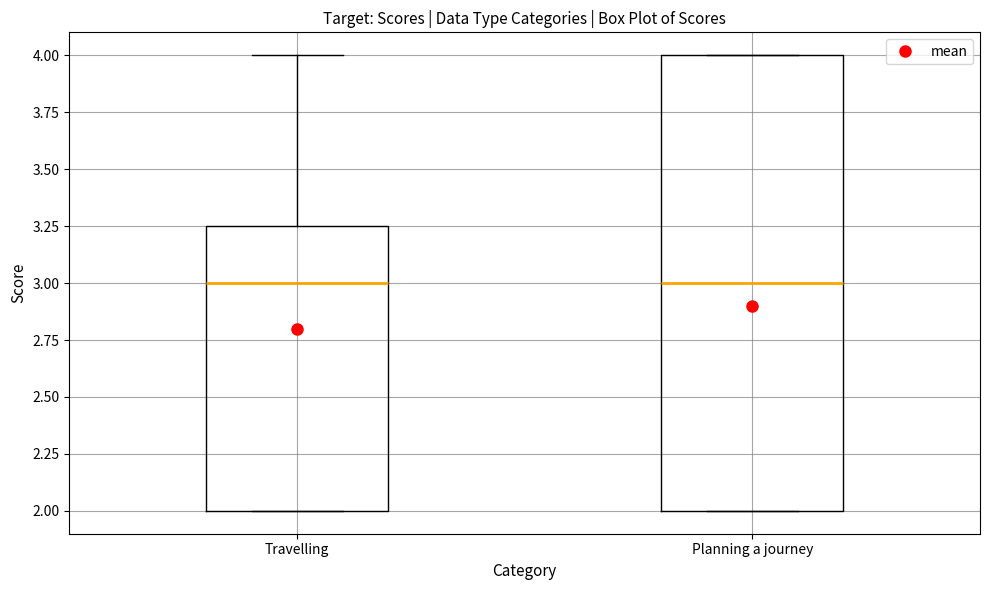

Reading left to right, transcribe this box plot: for each box, give where its median line is, the range the box spans, and where its two whiskers end, as read against the y-axis. The values are not printed on the chart, so give them approximately, as read against the axis.

Travelling: median 3.00, box 2.00 to 3.25, whiskers 2.00 to 4.00
Planning a journey: median 3.00, box 2.00 to 4.00, whiskers 2.00 to 4.00